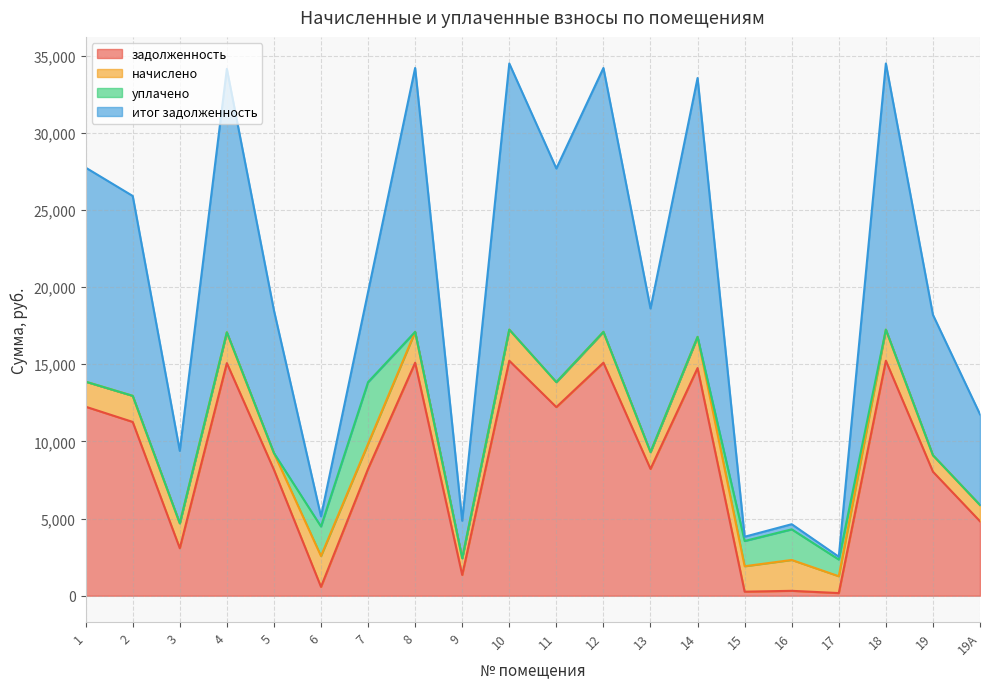

Does the chart have visible grid lines?

Yes